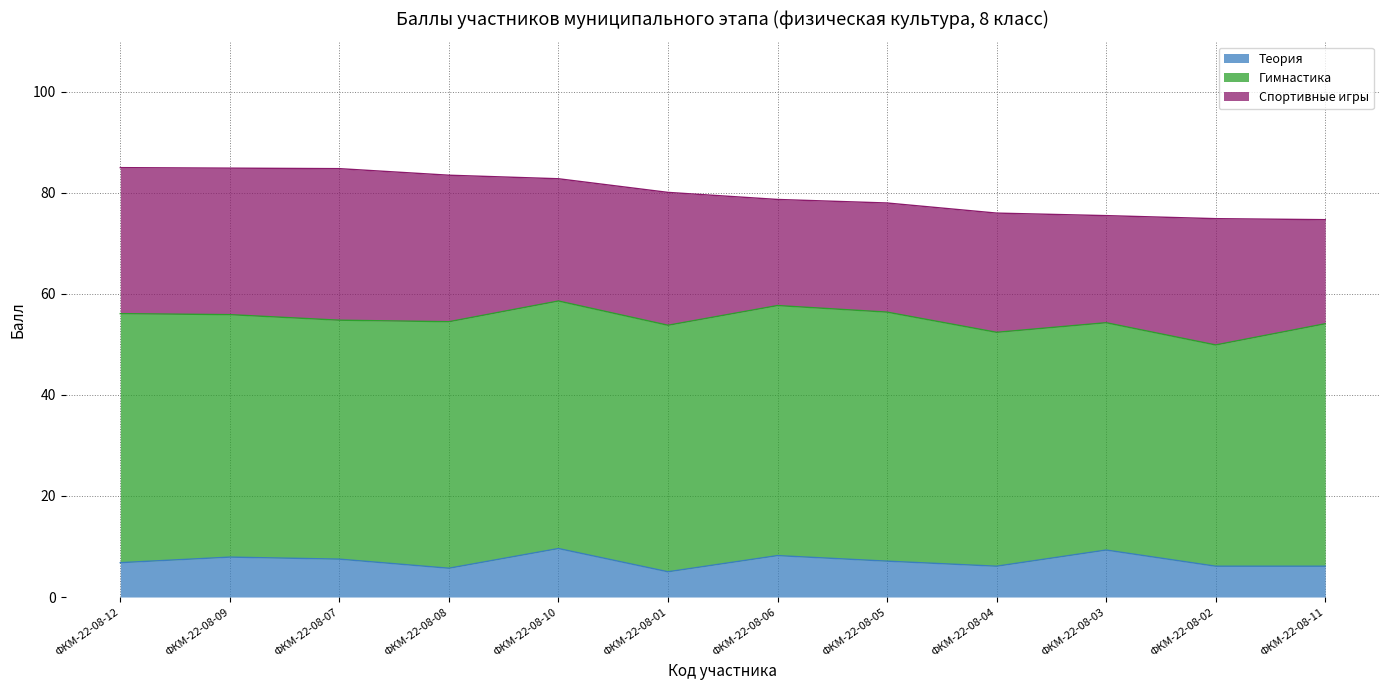

What is the difference between the Теория values at ФКМ-22-08-03 and ФКМ-22-08-02?

3.2